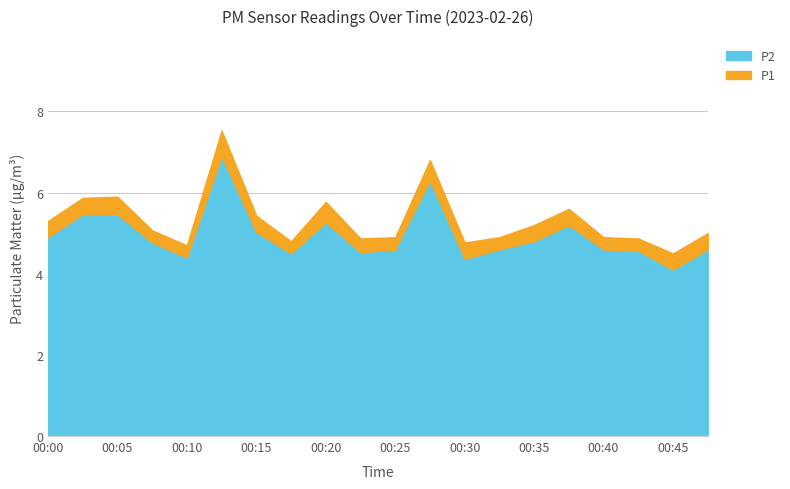

Which series has the largest range (max minus min)?

P1